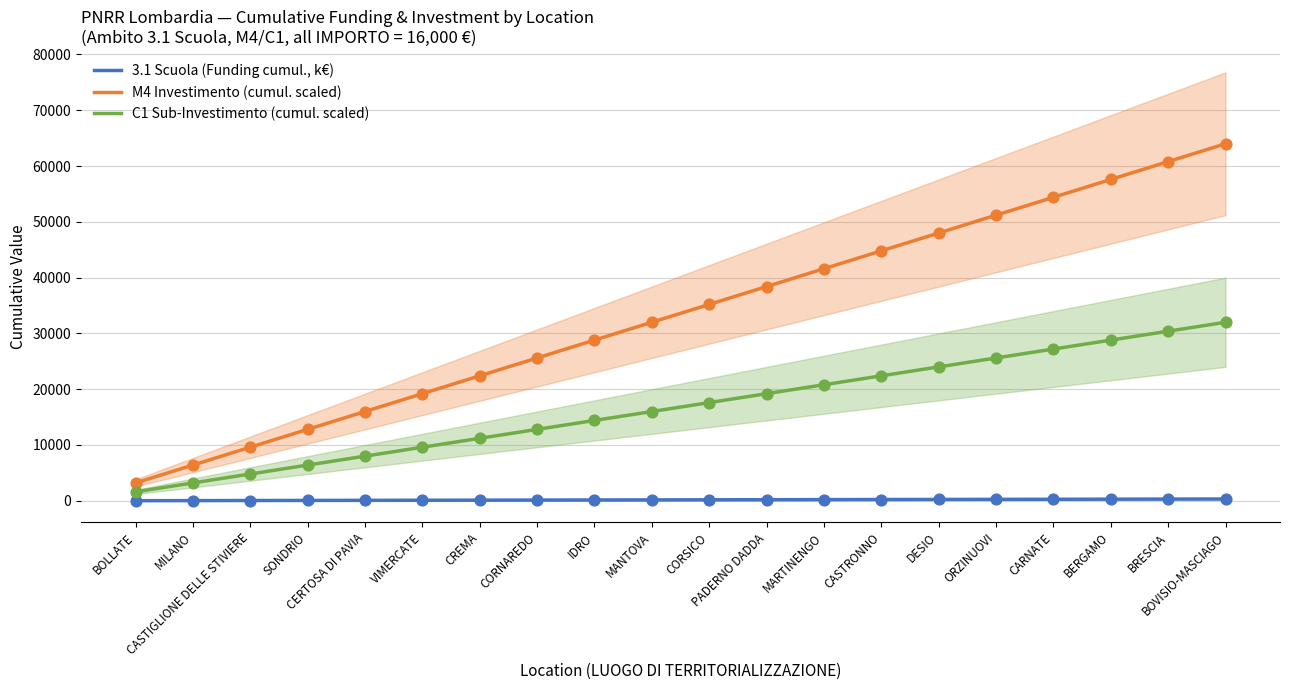

At how many categories does at least one series exceed 56063?

3